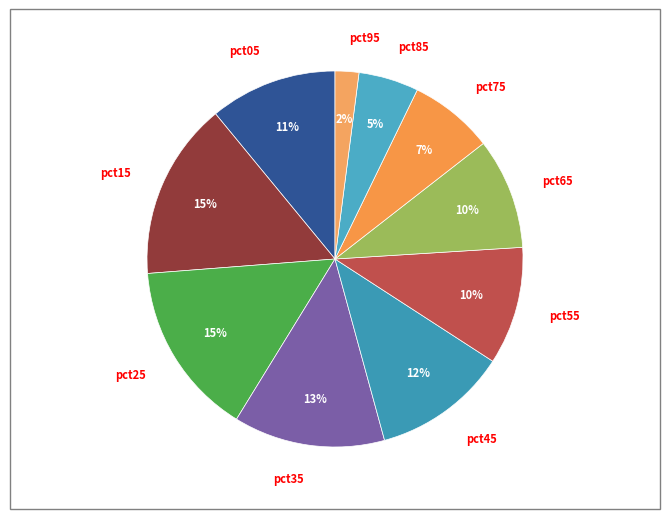

What is the smallest slice in the pie chart?

pct95